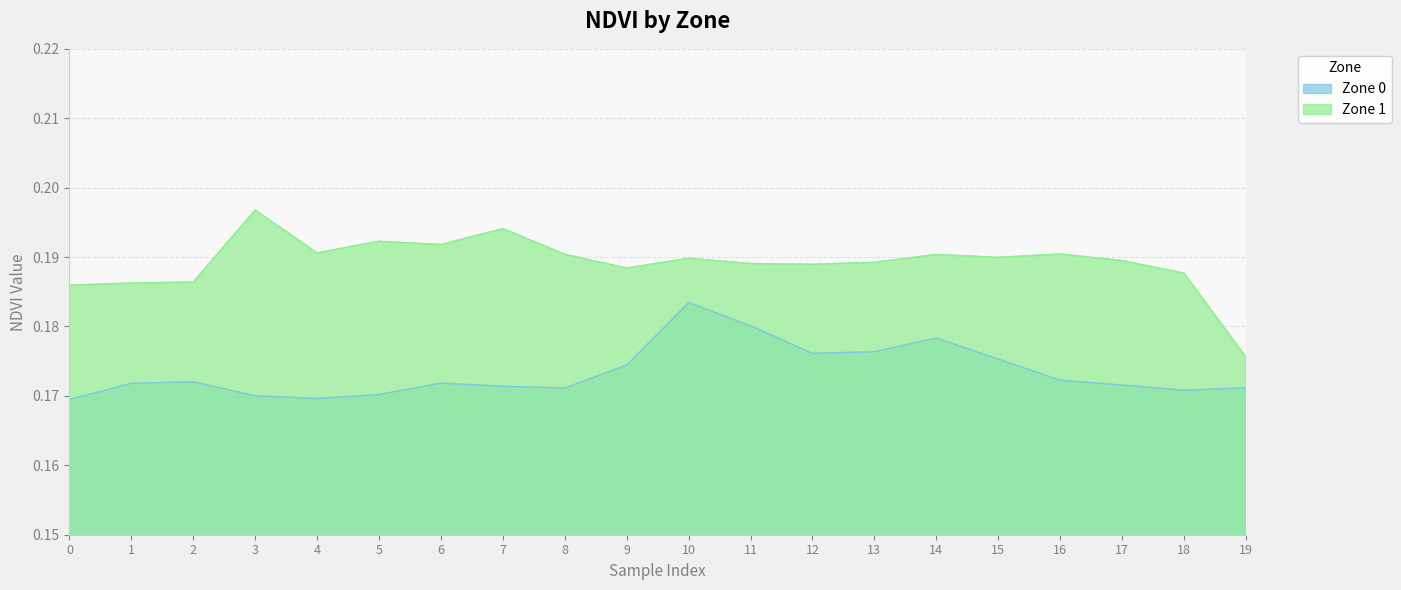

True or false: Zone 1 and Zone 0 cross at least once.

False